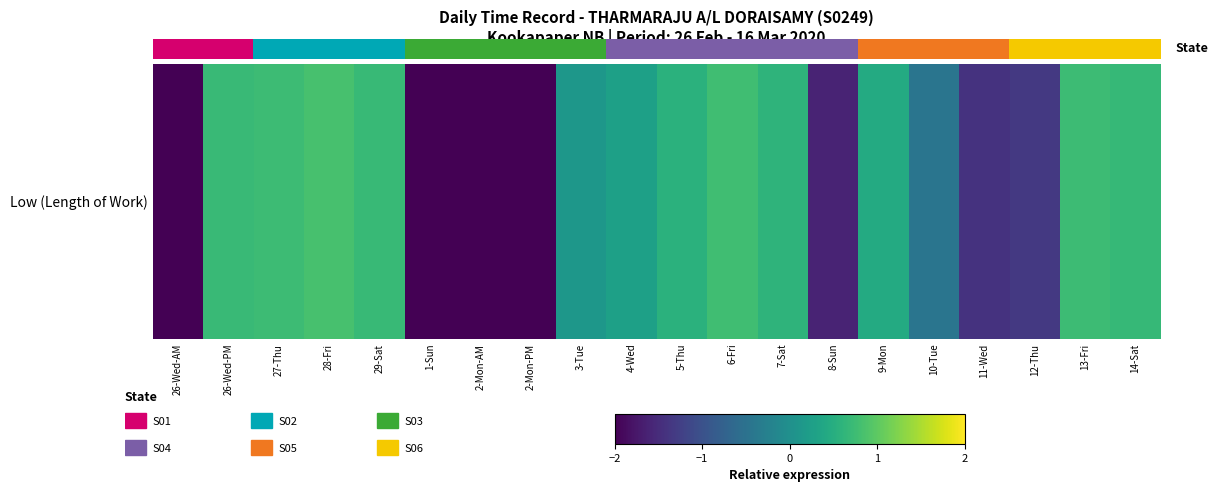

The chart shows a value of 0.3 at 4-Wed. True or false?

True